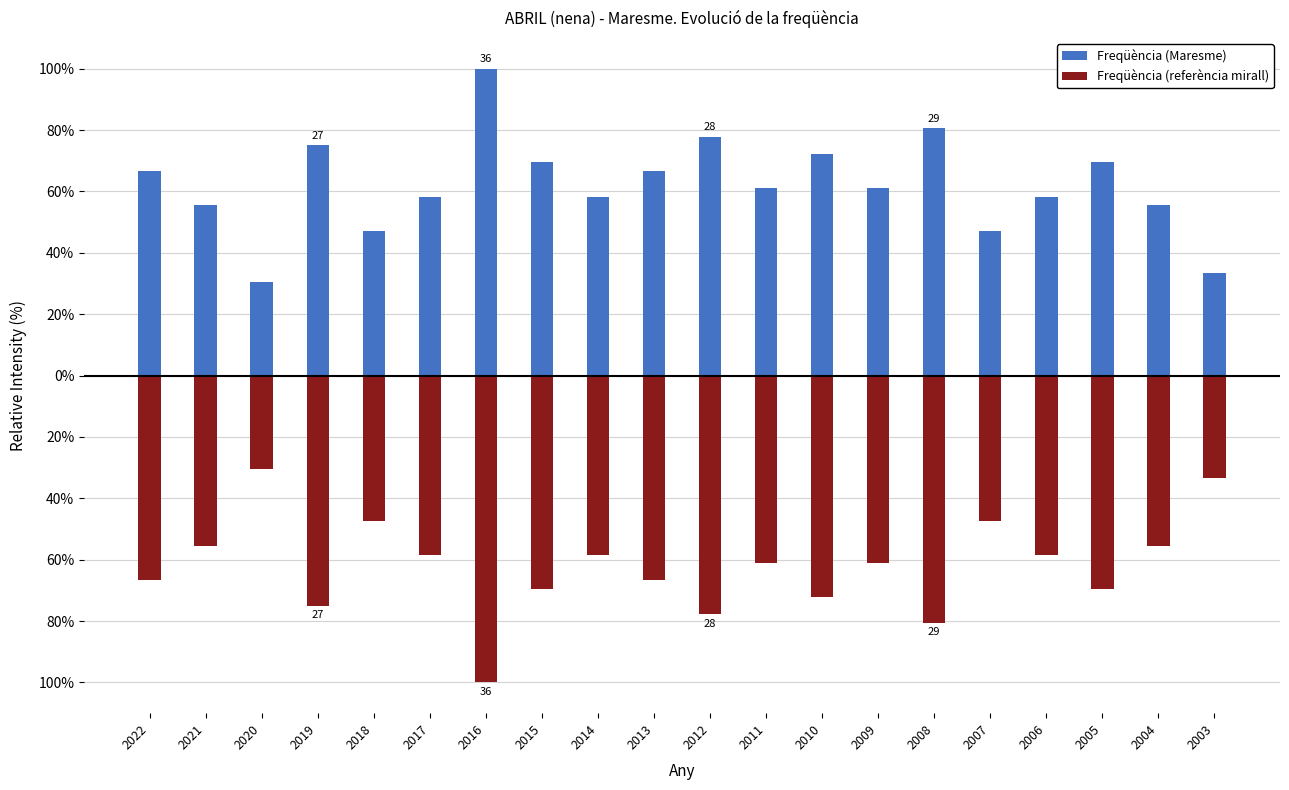

Which series has the largest total across all categories?

Freqüència (Maresme)